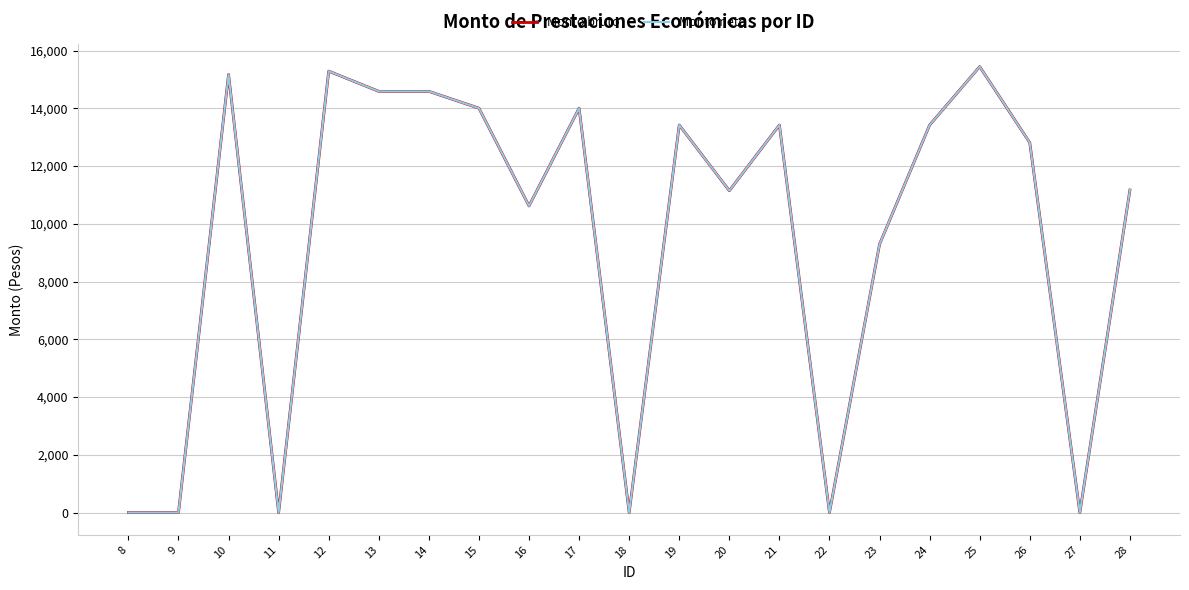

Does the chart display data point markers on the line(s)?

No